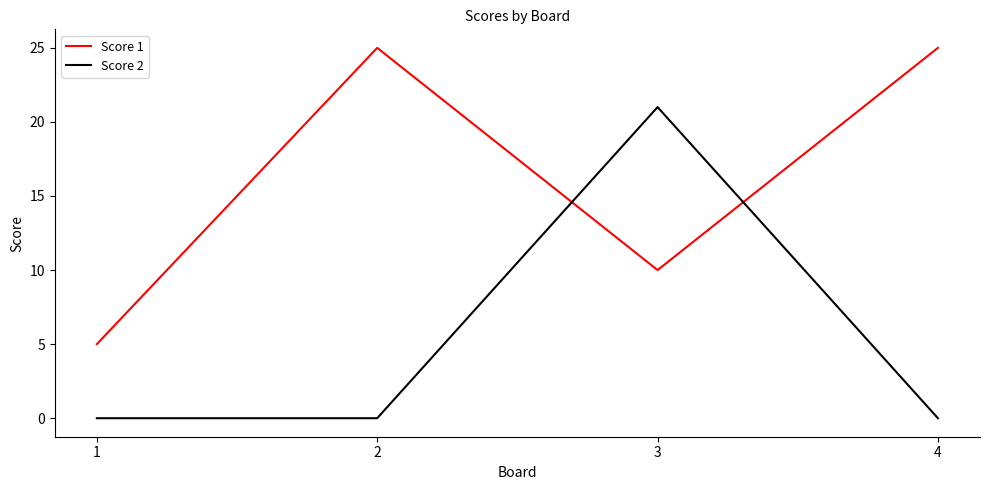

What are all the series names shown in the legend?

Score 1, Score 2